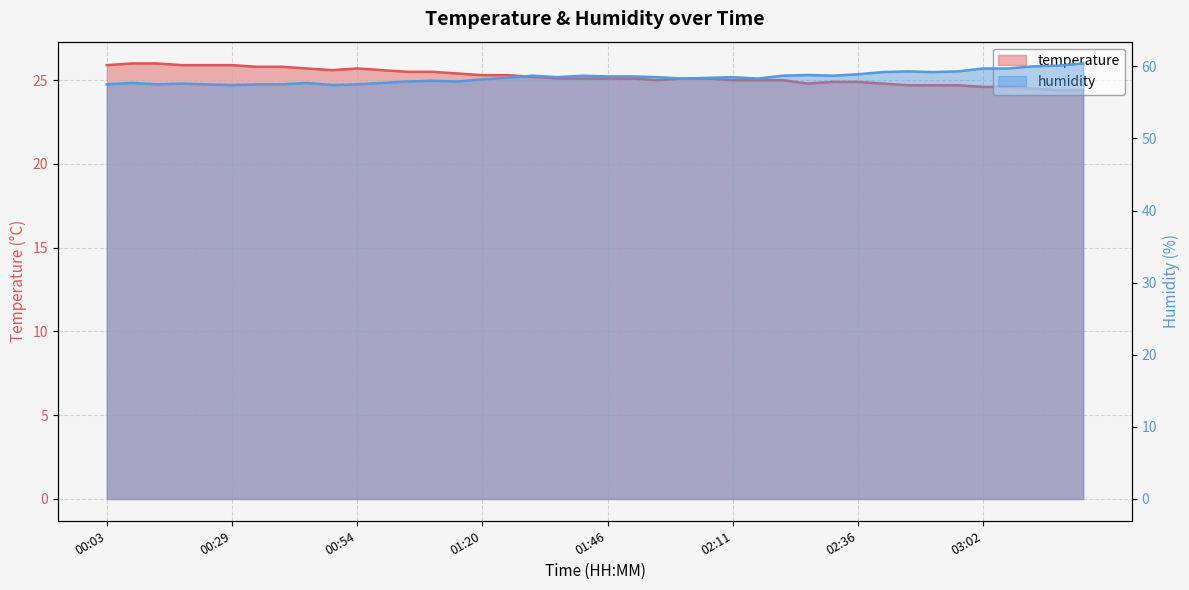

What are all the series names shown in the legend?

temperature, humidity